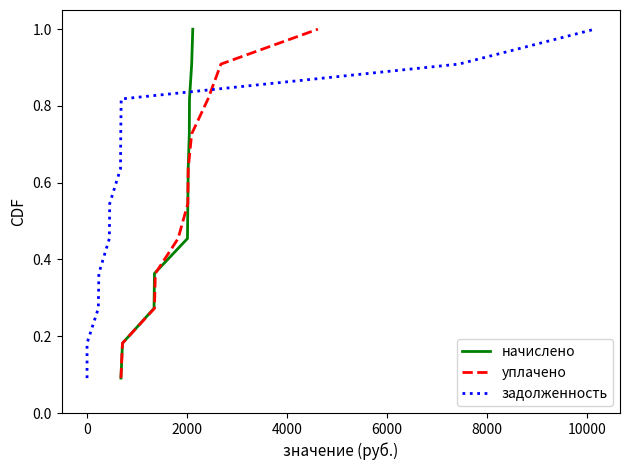

What is the greatest value displayed?

1.0